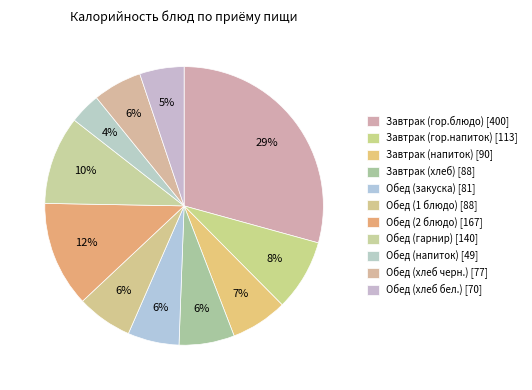

How many slices are in this pie chart?

11